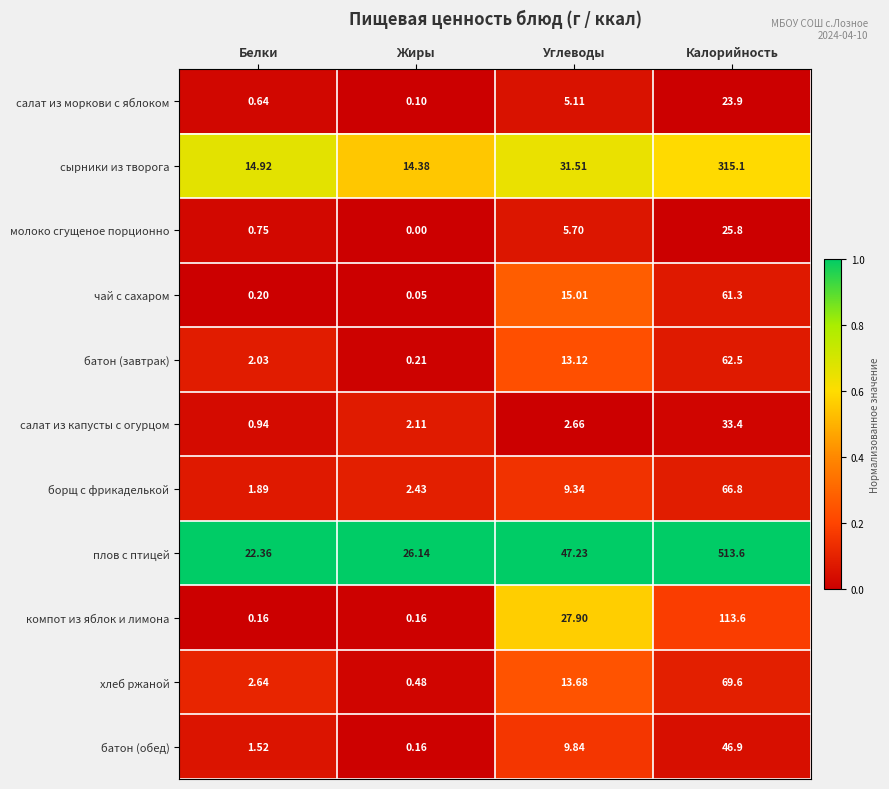

At which label does плов с птицей reach its minimum?

Белки